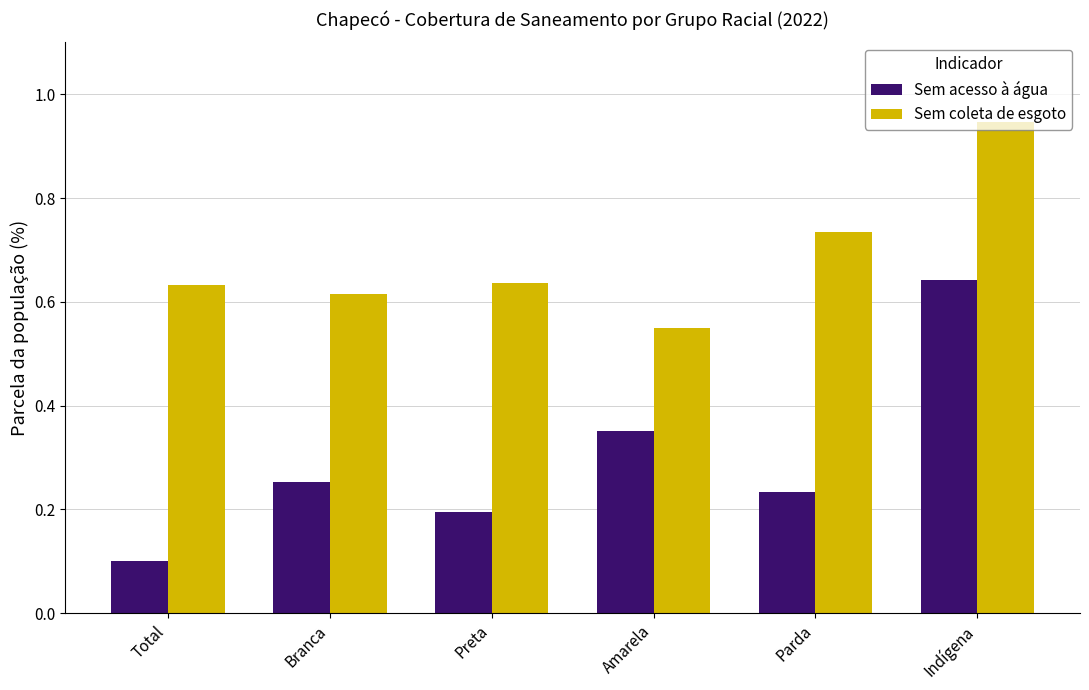

What is the sum of all Sem coleta de esgoto values?

4.1